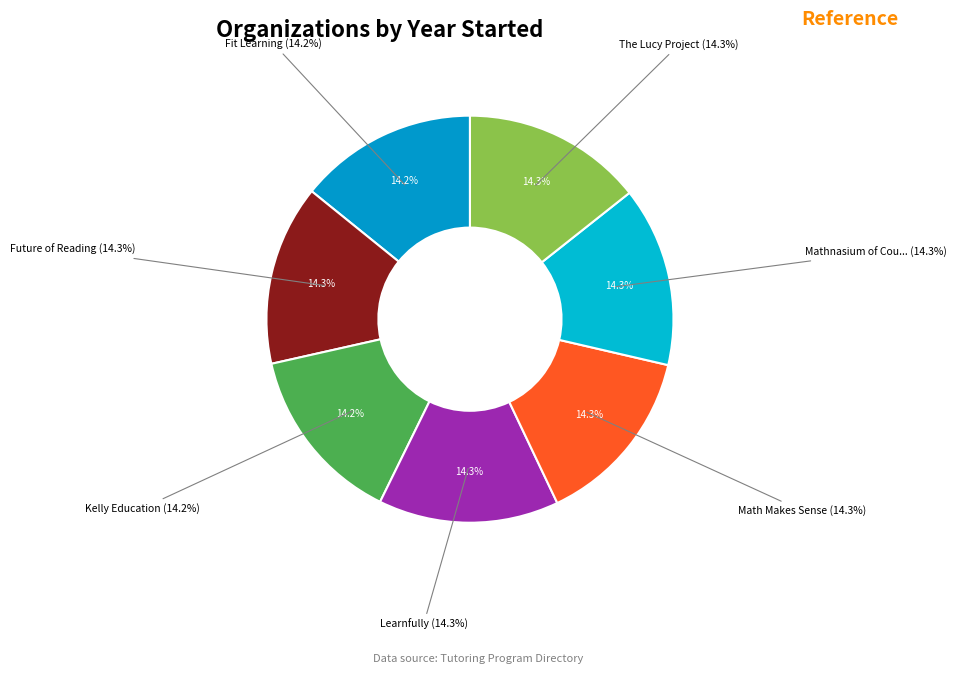

Which category has the biggest portion of the pie?

Future of Reading